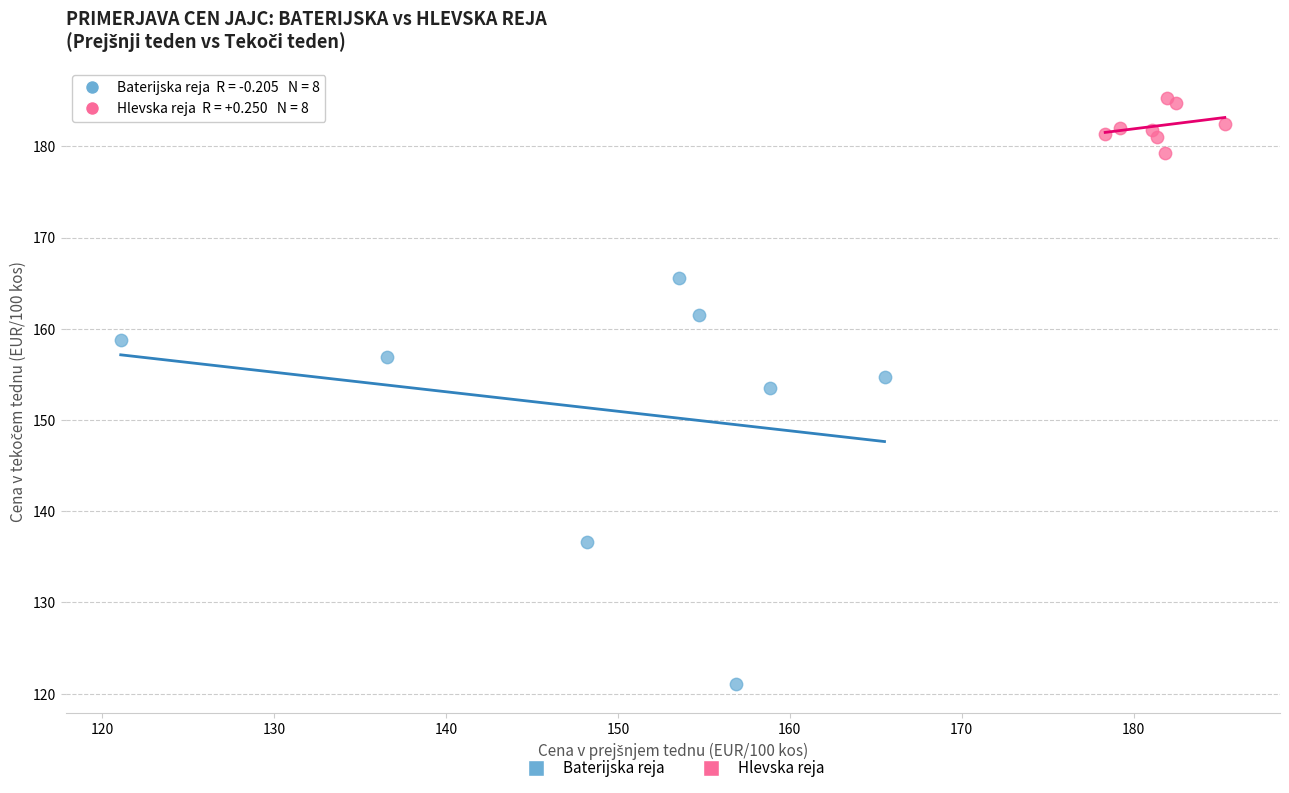

Which series has the widest spread of Y values?

Baterijska reja